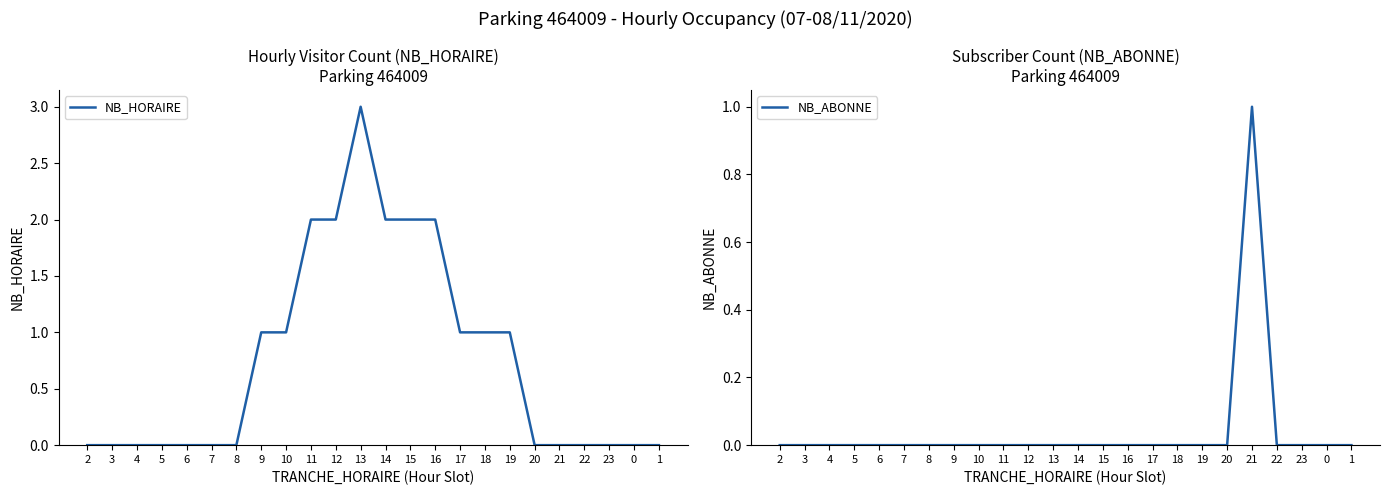

What is the greatest value displayed?

3